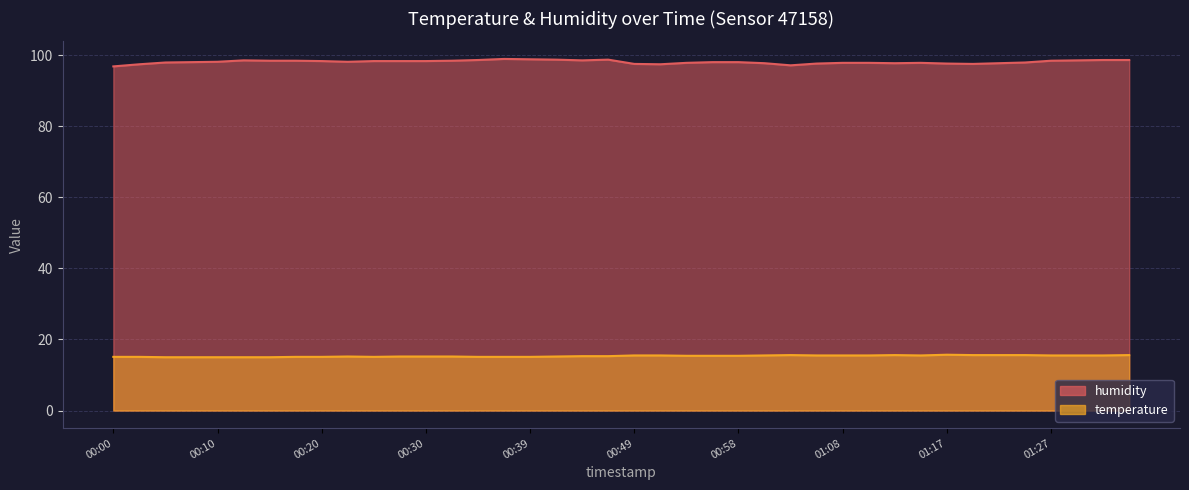

What are all the series names shown in the legend?

humidity, temperature